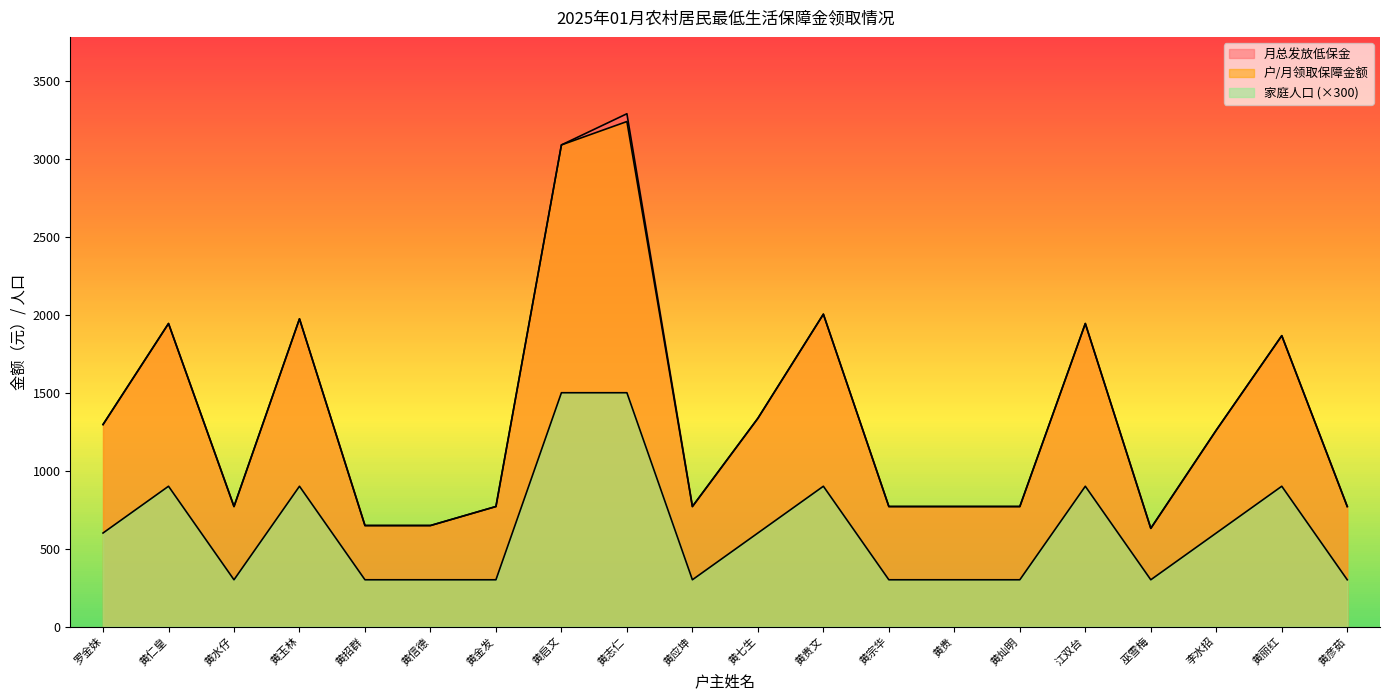

How many interior local valleys does the 月总发放低保金 series have?

3